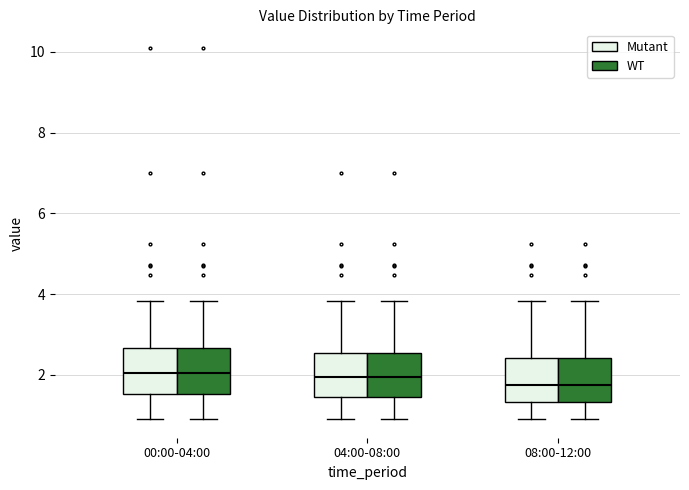

Reading left to right, read every box against the y-axis: the position of its median line, the range the box covers, and the ends of its whiskers. The values are not printed on the chart, so give them approximately, as read against the axis.

00:00-04:00 (Mutant): median 2.0, box 1.6 to 2.6, whiskers 1.0 to 3.8
00:00-04:00 (WT): median 2.0, box 1.6 to 2.6, whiskers 1.0 to 3.8
04:00-08:00 (Mutant): median 2.0, box 1.4 to 2.6, whiskers 1.0 to 3.8
04:00-08:00 (WT): median 2.0, box 1.4 to 2.6, whiskers 1.0 to 3.8
08:00-12:00 (Mutant): median 1.8, box 1.4 to 2.4, whiskers 1.0 to 3.8
08:00-12:00 (WT): median 1.8, box 1.4 to 2.4, whiskers 1.0 to 3.8